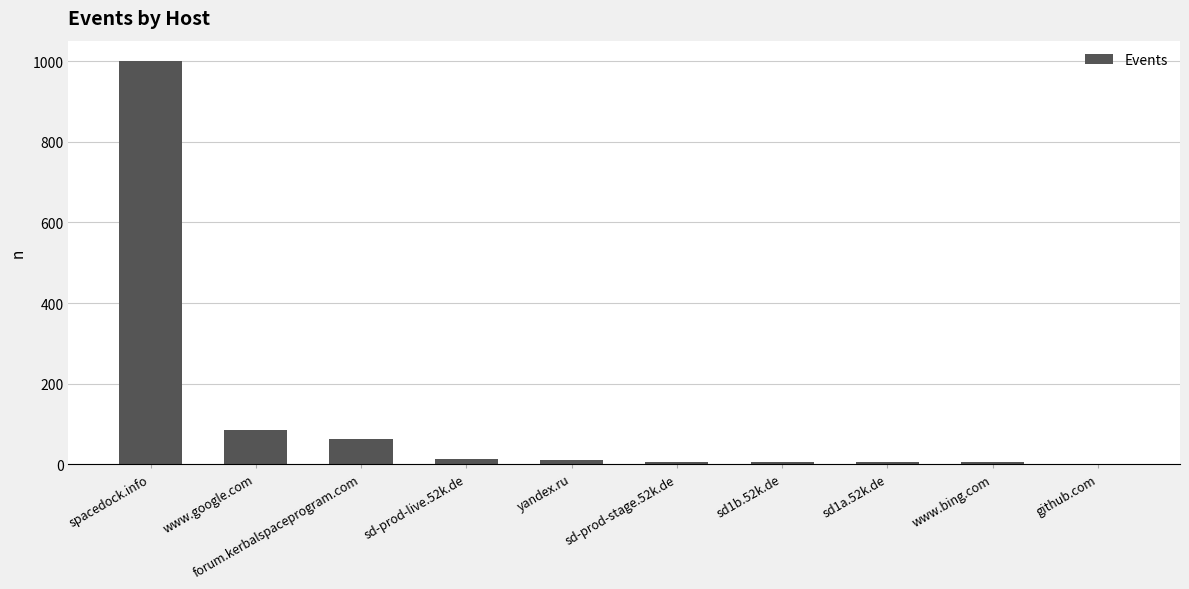

Where is the data nearest to the value 501?

www.google.com